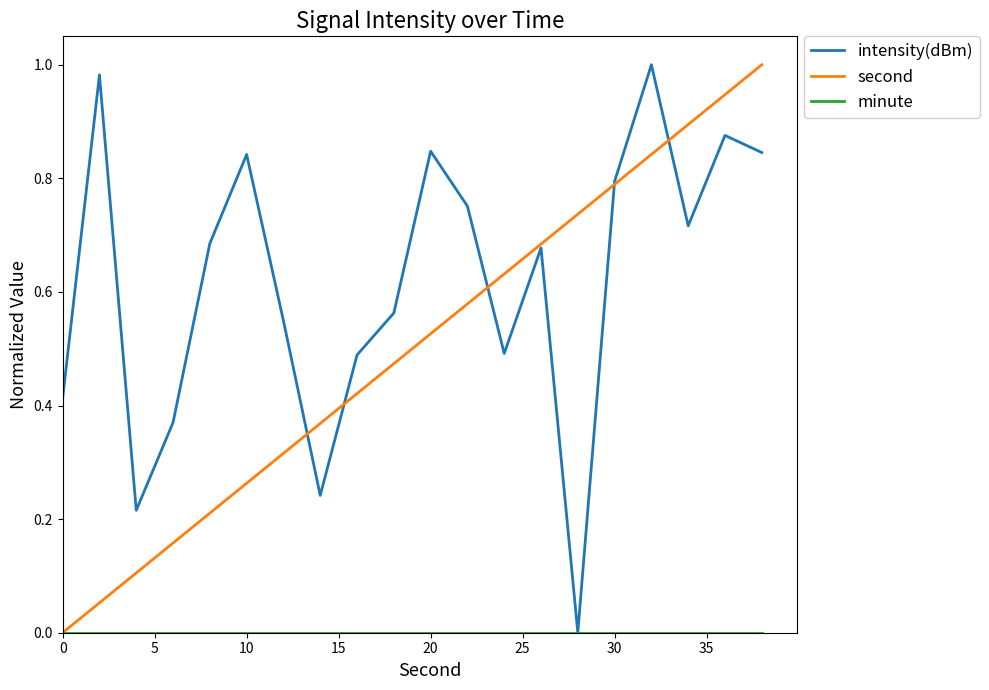

Which series has the largest total across all categories?

intensity(dBm)